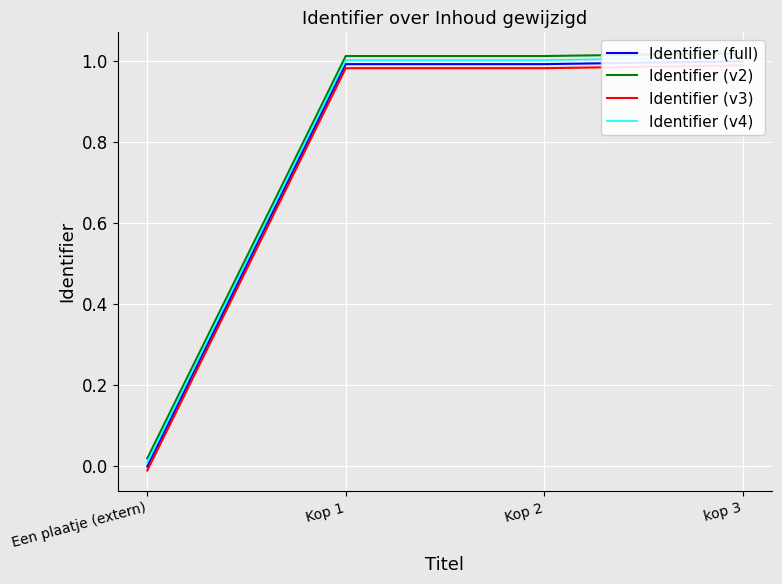

Is this an area chart (filled region under the line)?

No